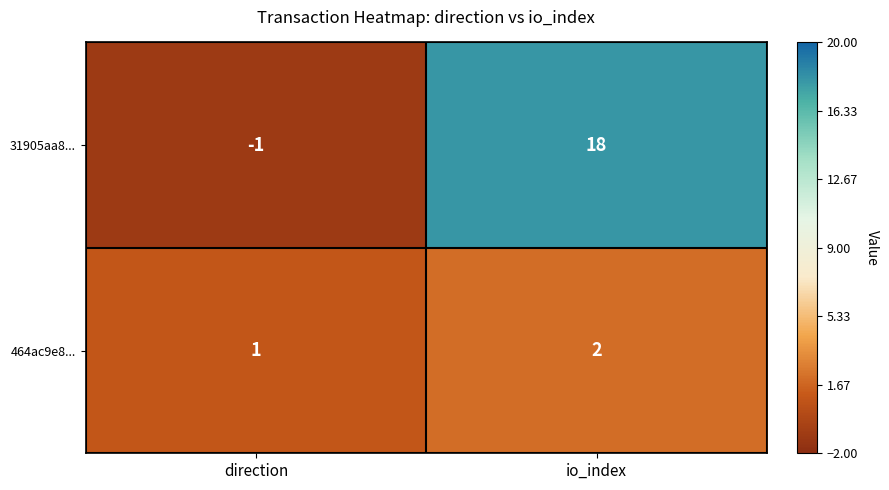

What is the smallest value displayed?

-1